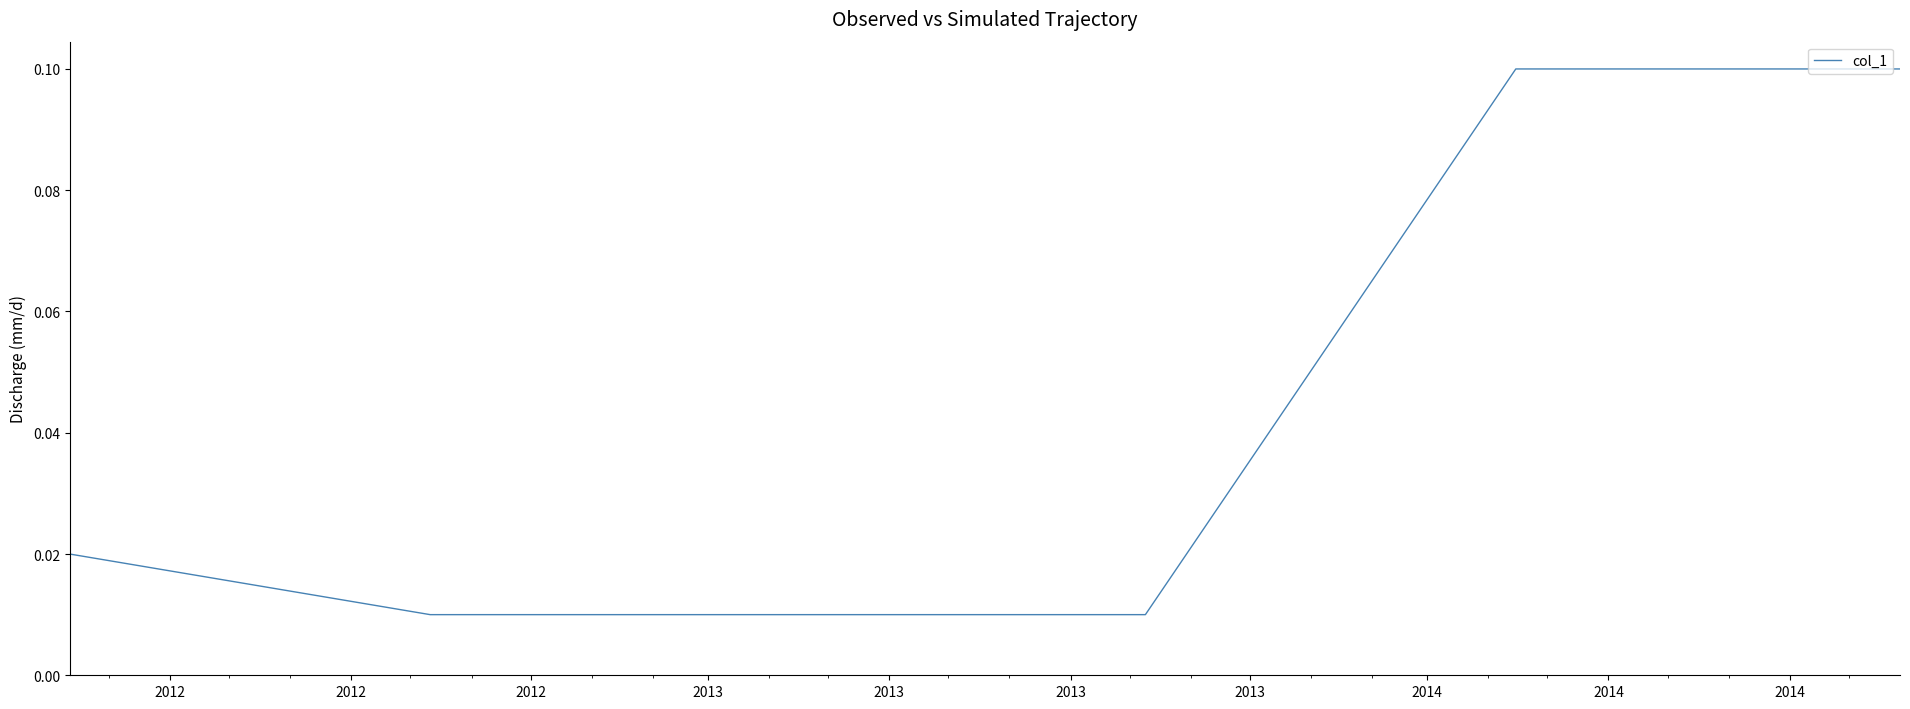

True or false: the data has more than 2 interior local peaks.

False